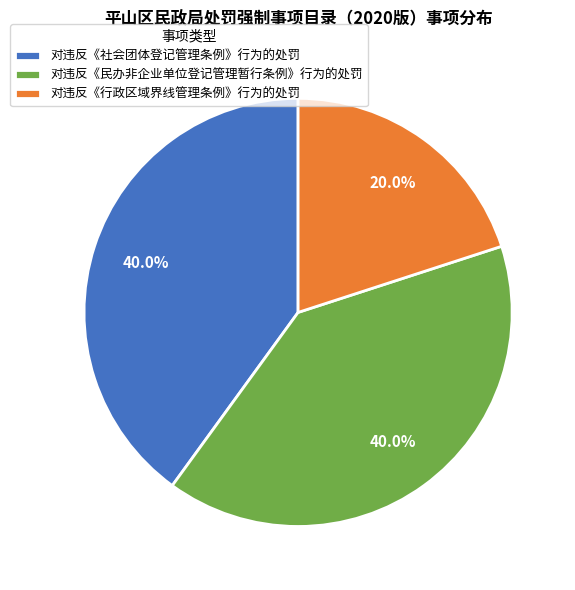

To the nearest percent, what is the difference between the 对违反《行政区域界线管理条例》行为的处罚 and 对违反《民办非企业单位登记管理暂行条例》行为的处罚 slice percentages?

20%